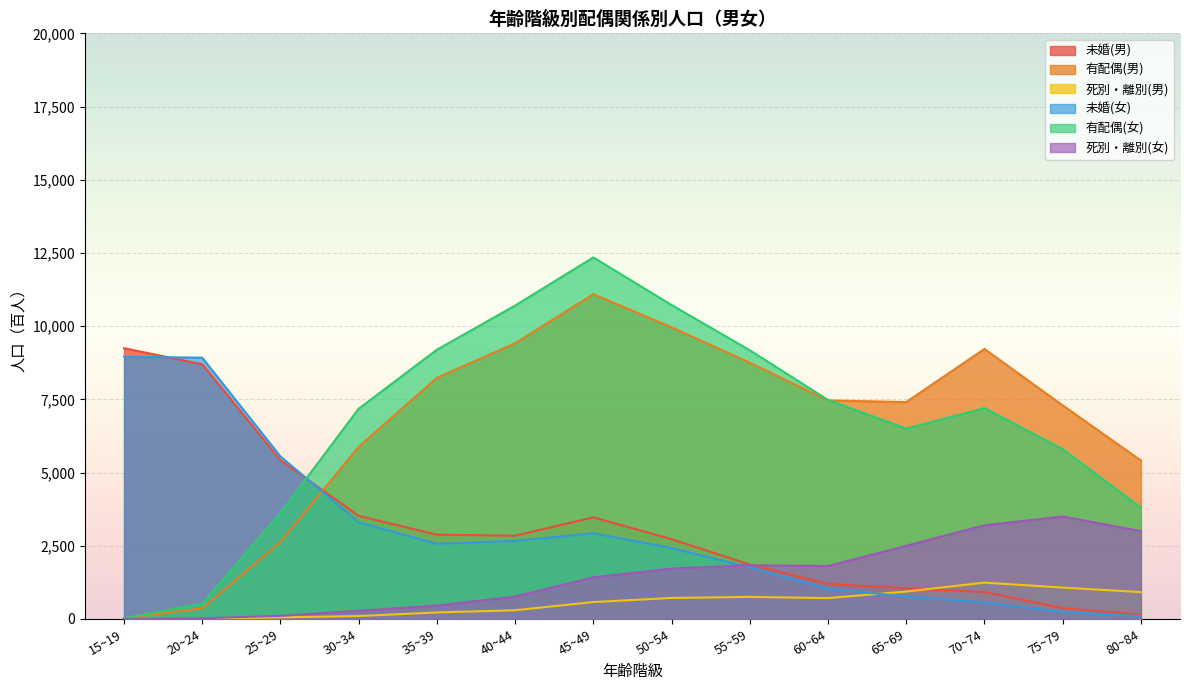

What is the sum of the 死別・離別(男) values at 40~44 and 70~74?

1538